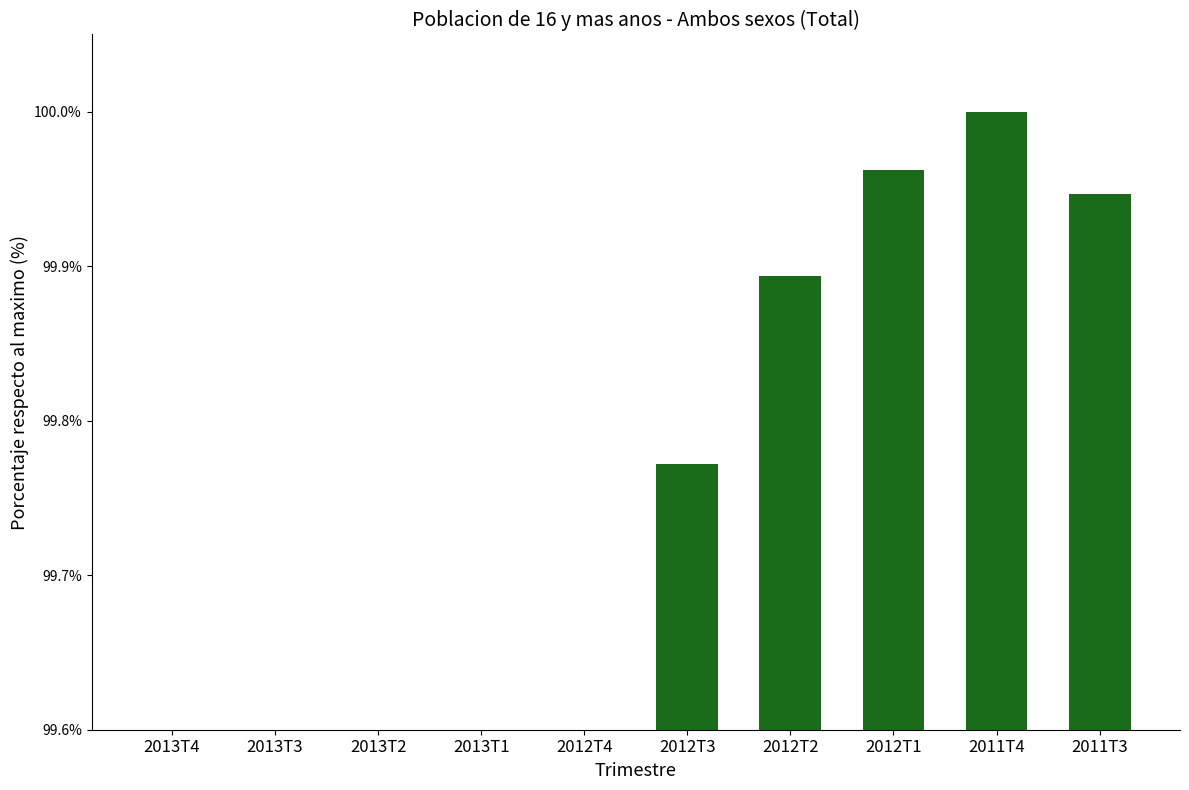

How many data points are less than 99?

1